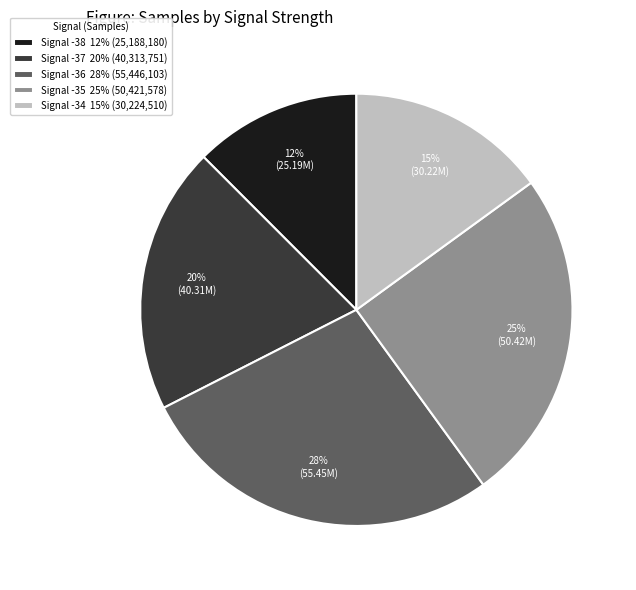

Is there any slice that represents more than half of the pie?

No